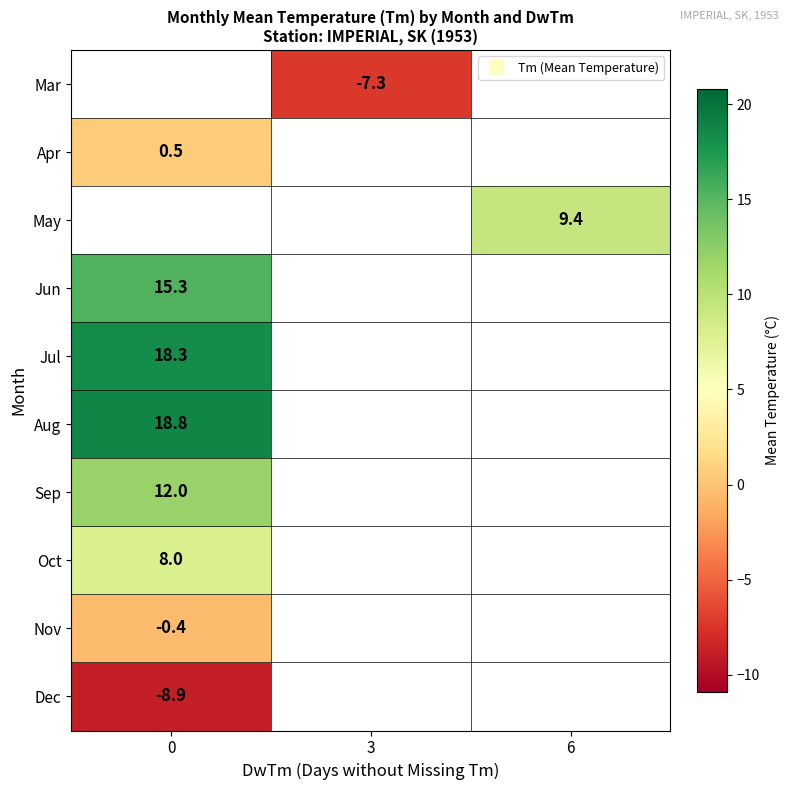

List the labels in order of row_5 value, smallest first.

0, 3, 6